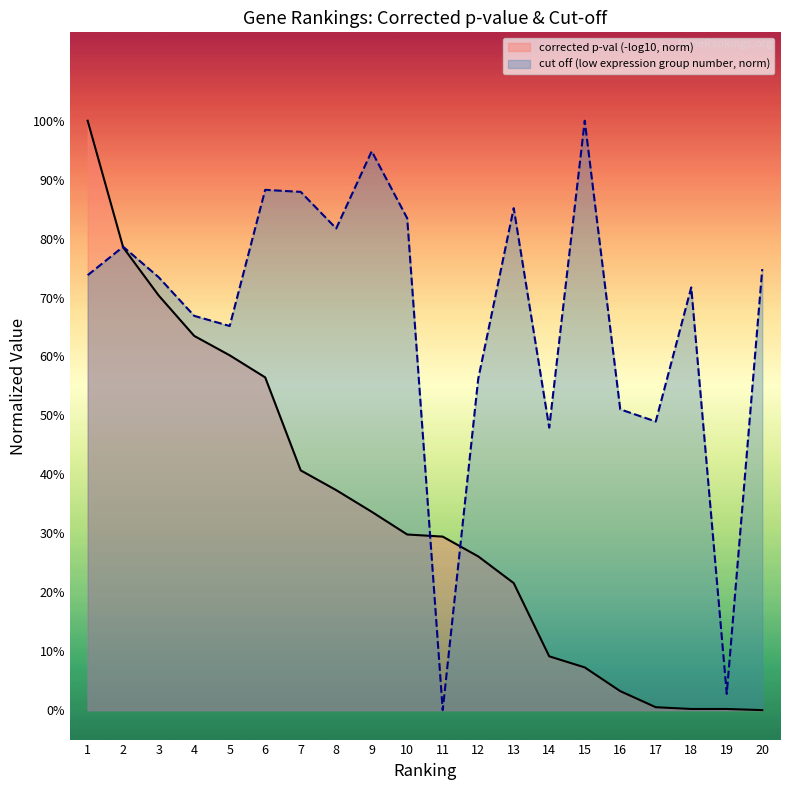

What is the difference between the corrected p-val (-log10, norm) values at 10 and 20?

0.3